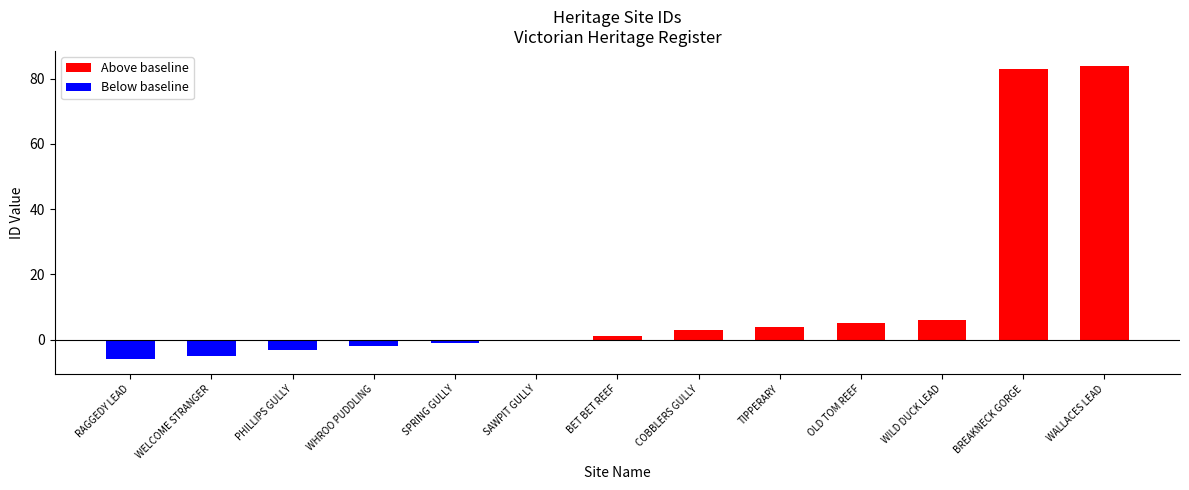

Reading right to left, what are all the values shown in this chart?

Above baseline: 84	83	6	5	4	3	1	0	0	0	0	0	0
Below baseline: 0	0	0	0	0	0	0	0	-1	-2	-3	-5	-6